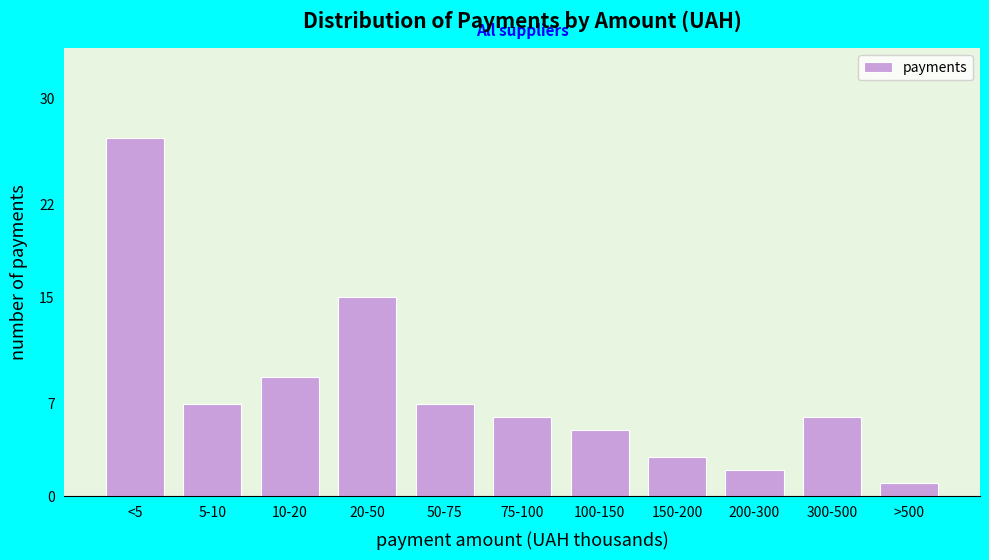

Reading left to right, what are all the values shown in this chart?

27	7	9	15	7	6	5	3	2	6	1